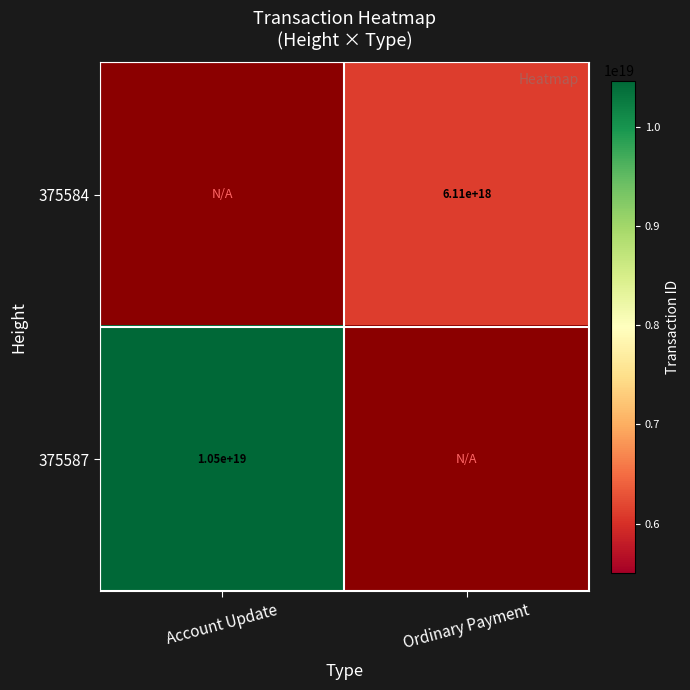

True or false: 375587 has a value of 10500000000000000000 at Account Update.

True